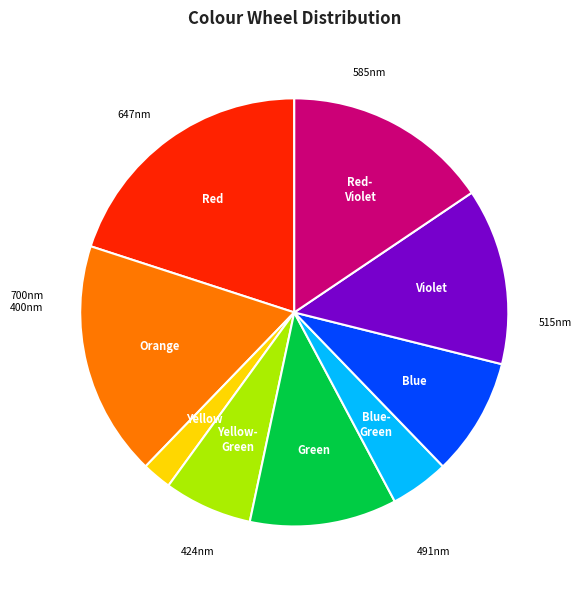

Does any single category account for the majority?

No